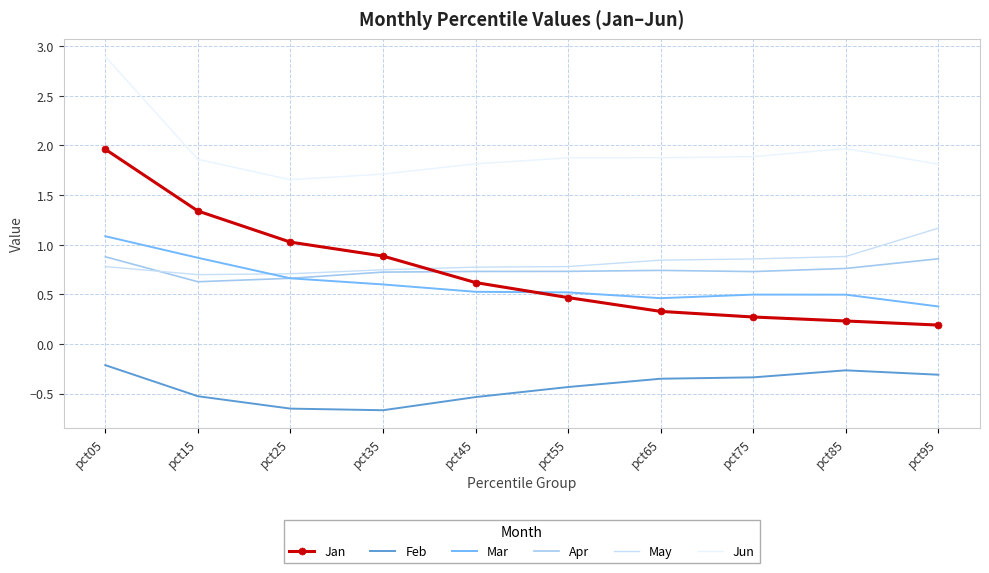

How many series are shown in this chart?

6